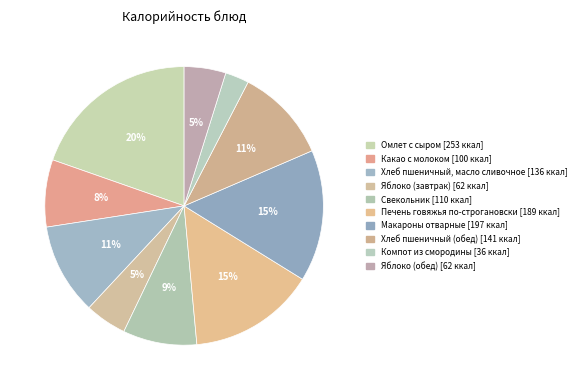

To the nearest percent, what is the difference between the Макароны отварные and Печень говяжья по-строгановски slice percentages?

1%